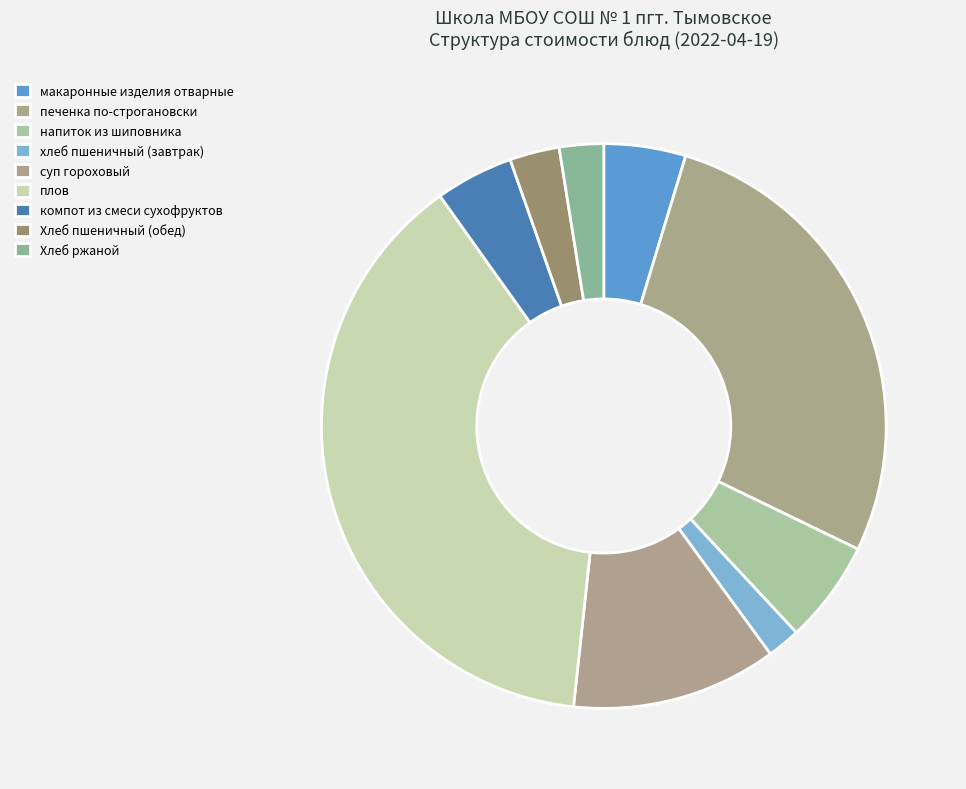

How many segments does this pie chart have?

9